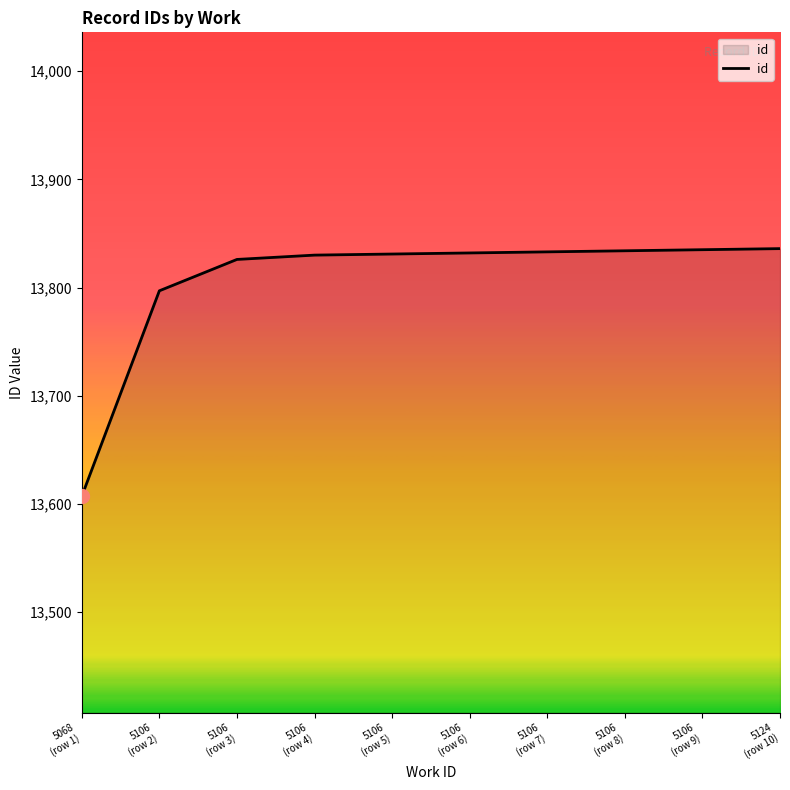

How many series are shown in this chart?

1